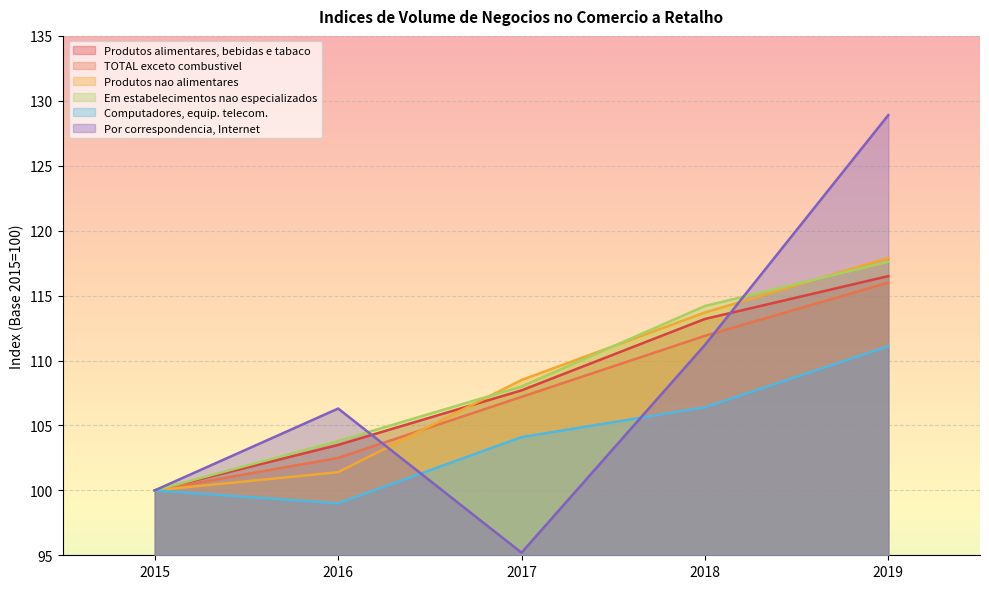

Which category has the lowest value across all series?

2017